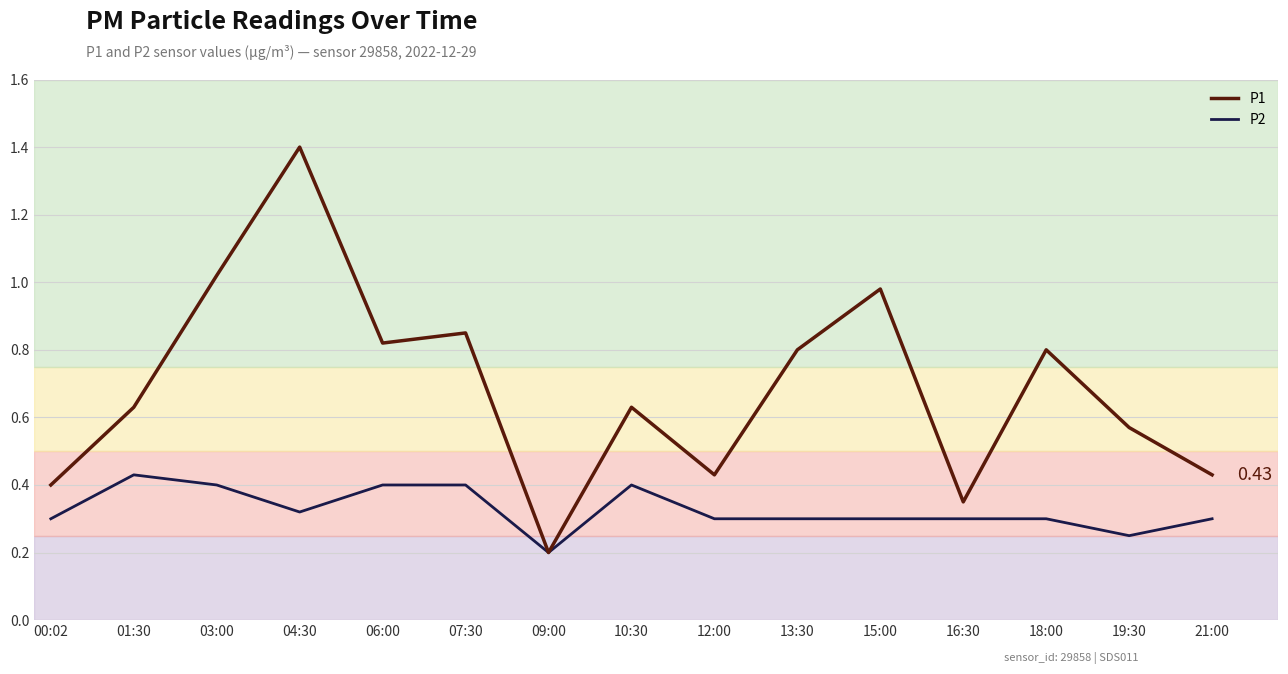

The P2 series shows 0.5 at 18:00. True or false?

False